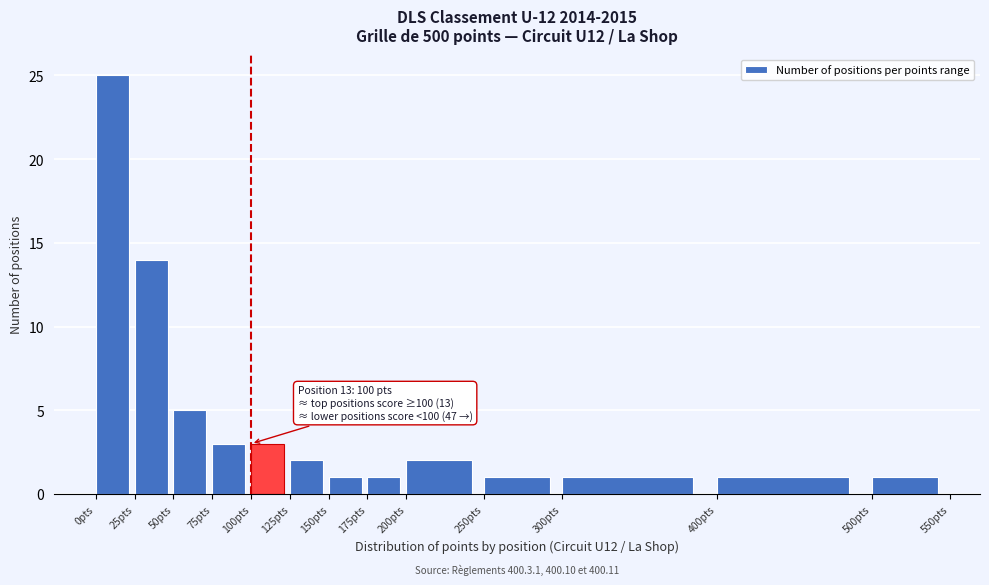

Which range on the x-axis has the tallest bar?

0 to 25